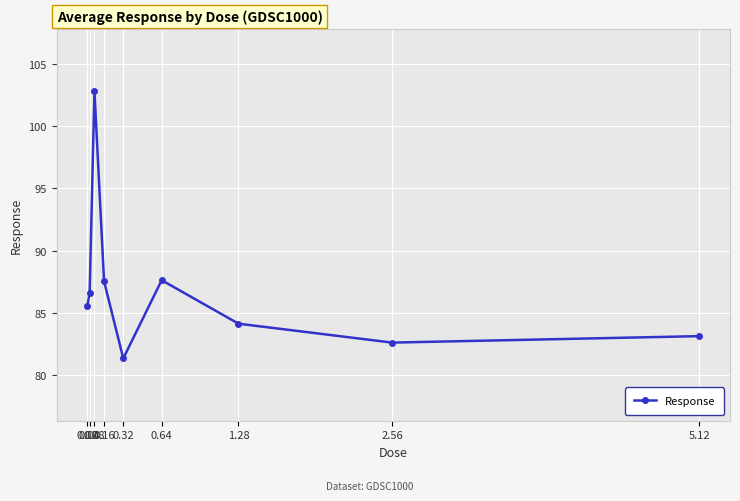

What is the sum of the values at 2.56 and 0.04?

169.2